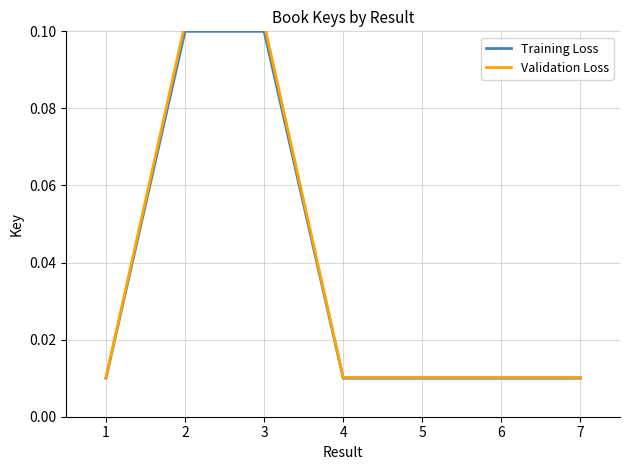

List the series in order of their peak value, highest first.

Validation Loss, Training Loss